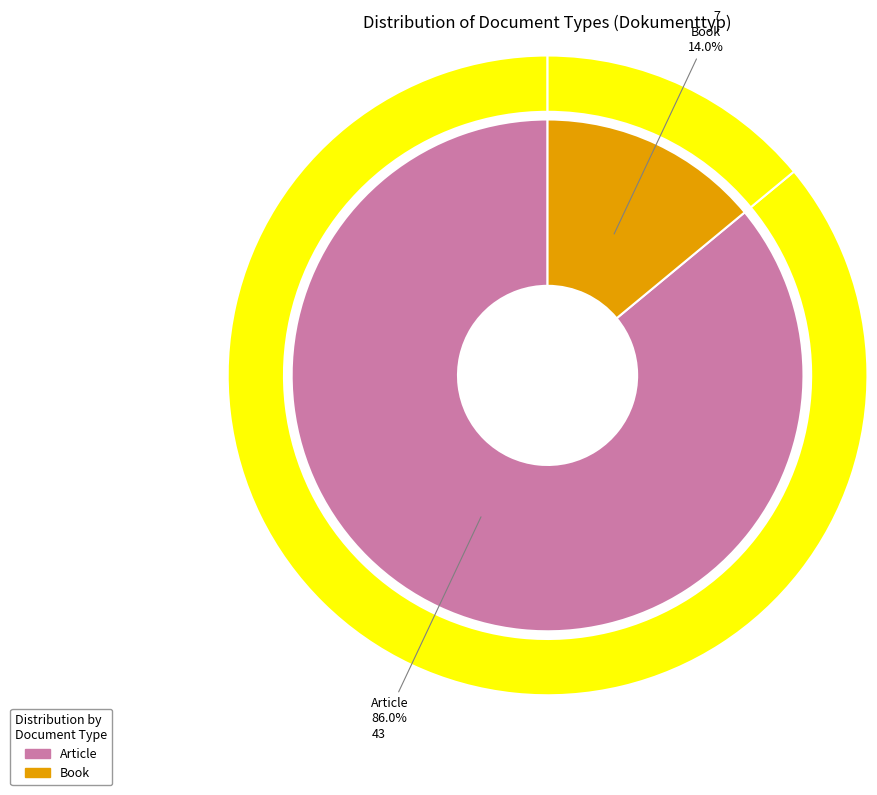

What is the change in value from Article to Book?

-36